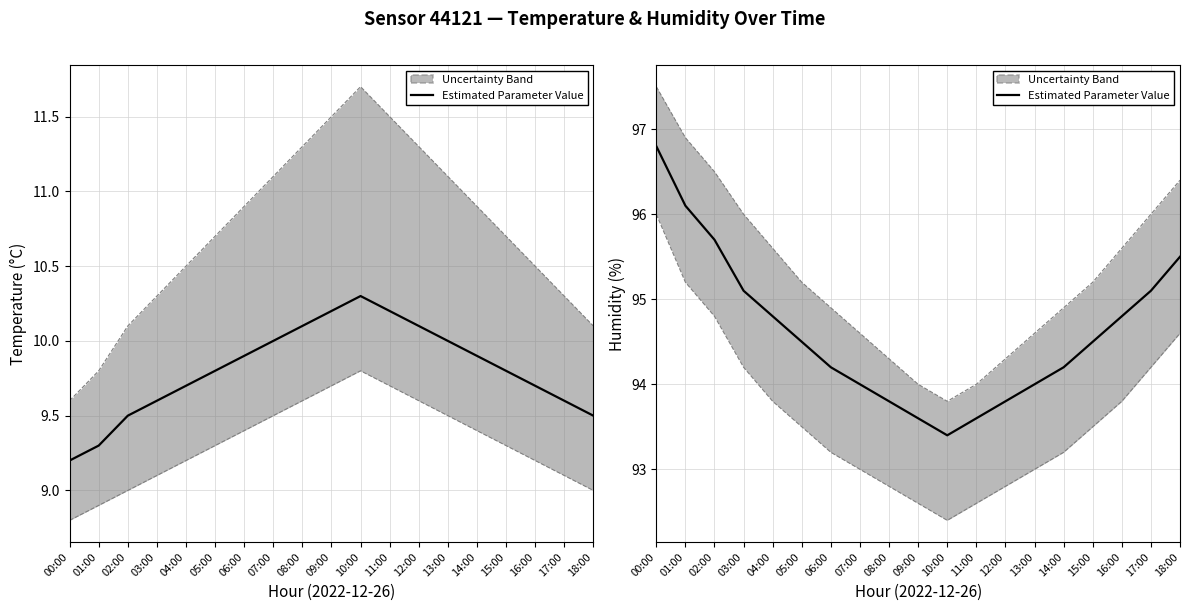

What is the difference between the maximum and second lowest values?

3.2